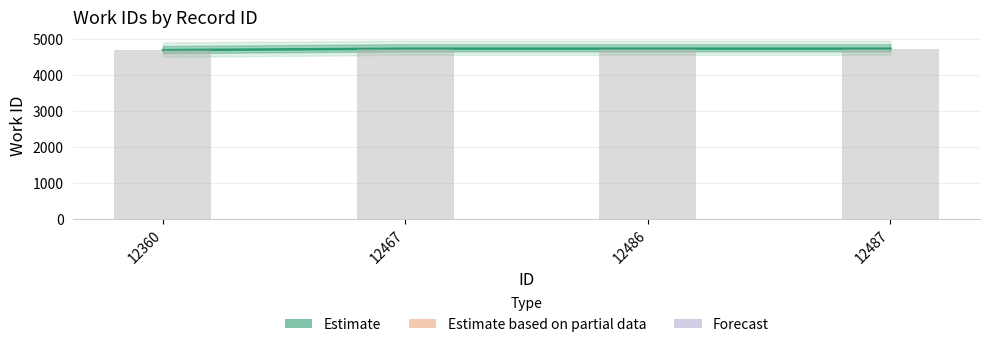

What is the change in value from 12360 to 12467?

+41